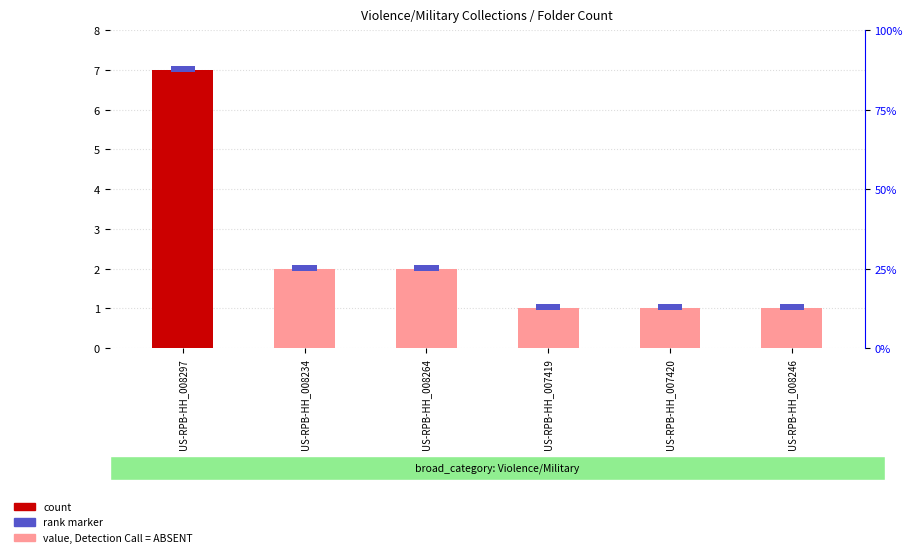

The chart shows a value of 5 at US-RPB-HH_008297. True or false?

False